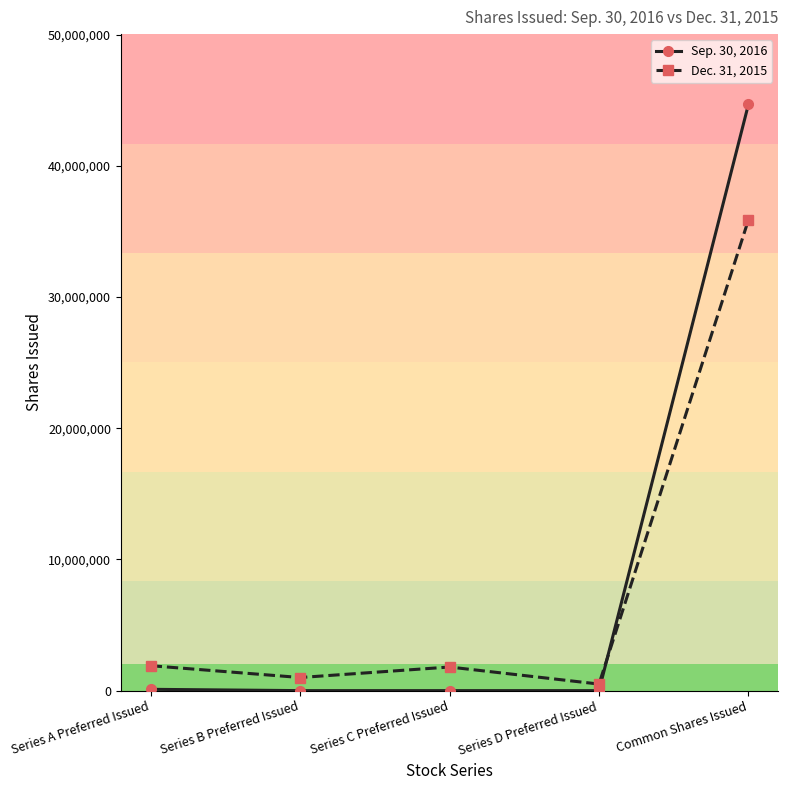

Is it true that Sep. 30, 2016 equals 0 at Series B Preferred Issued?

True